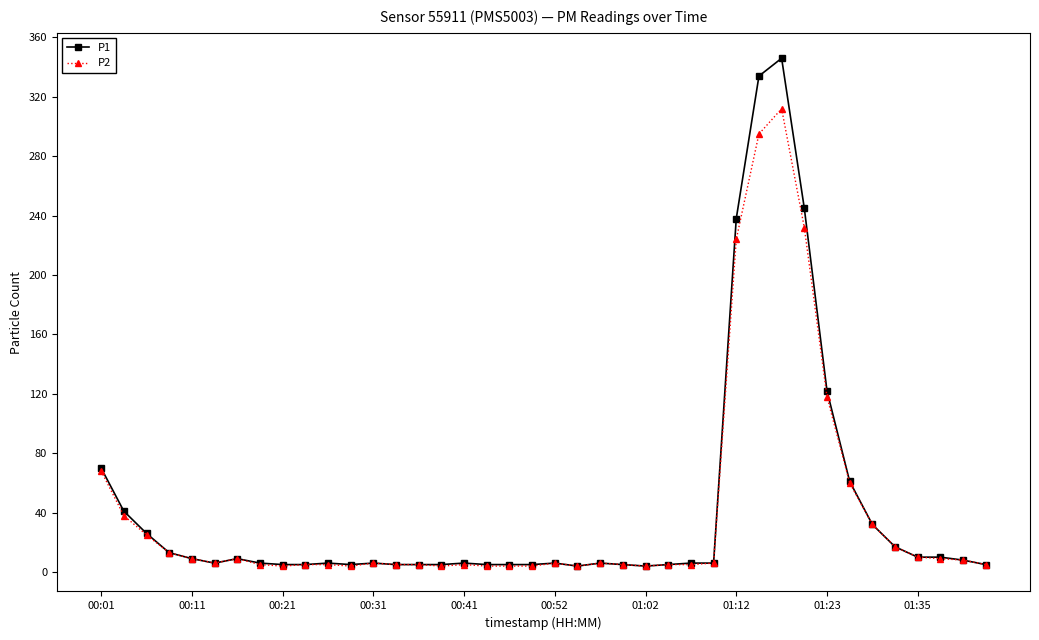

At how many categories does at least one series exceed 156?

4